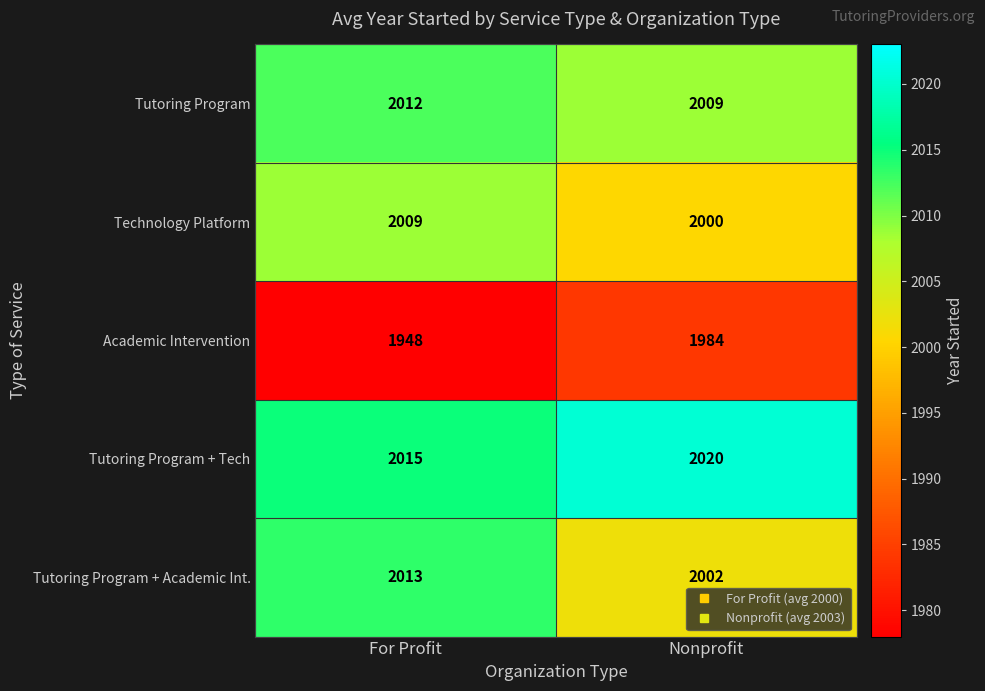

What is the total value across all series at Nonprofit?

10015